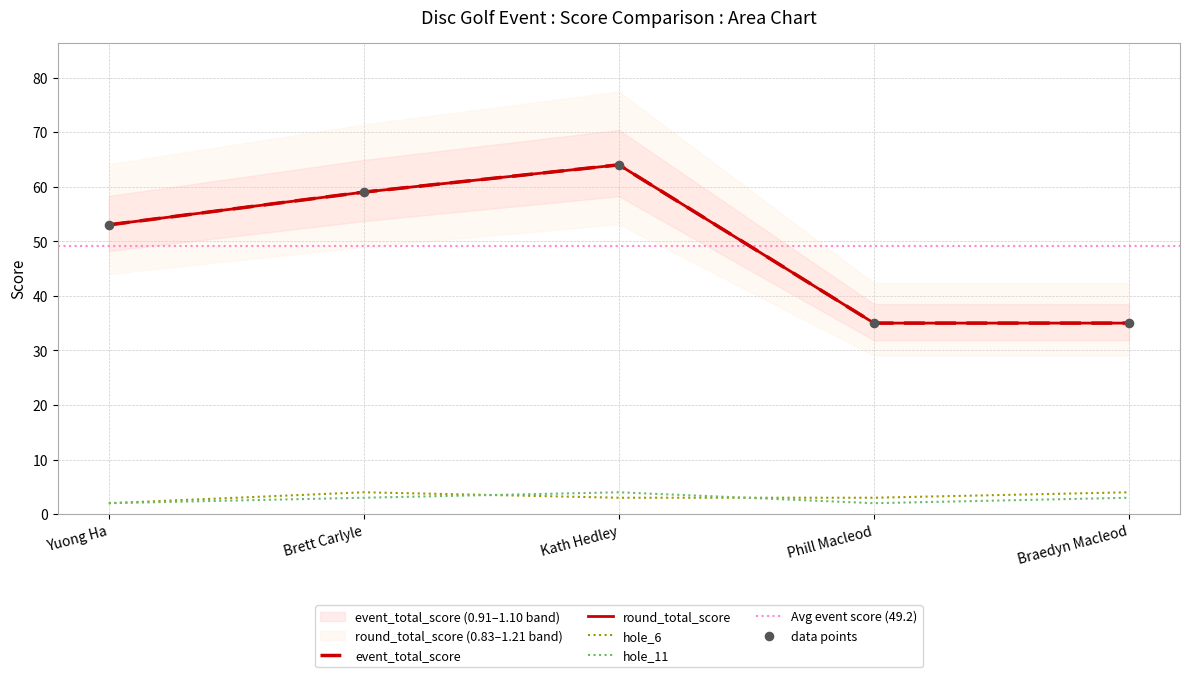

At how many categories does at least one series exceed 17?

5